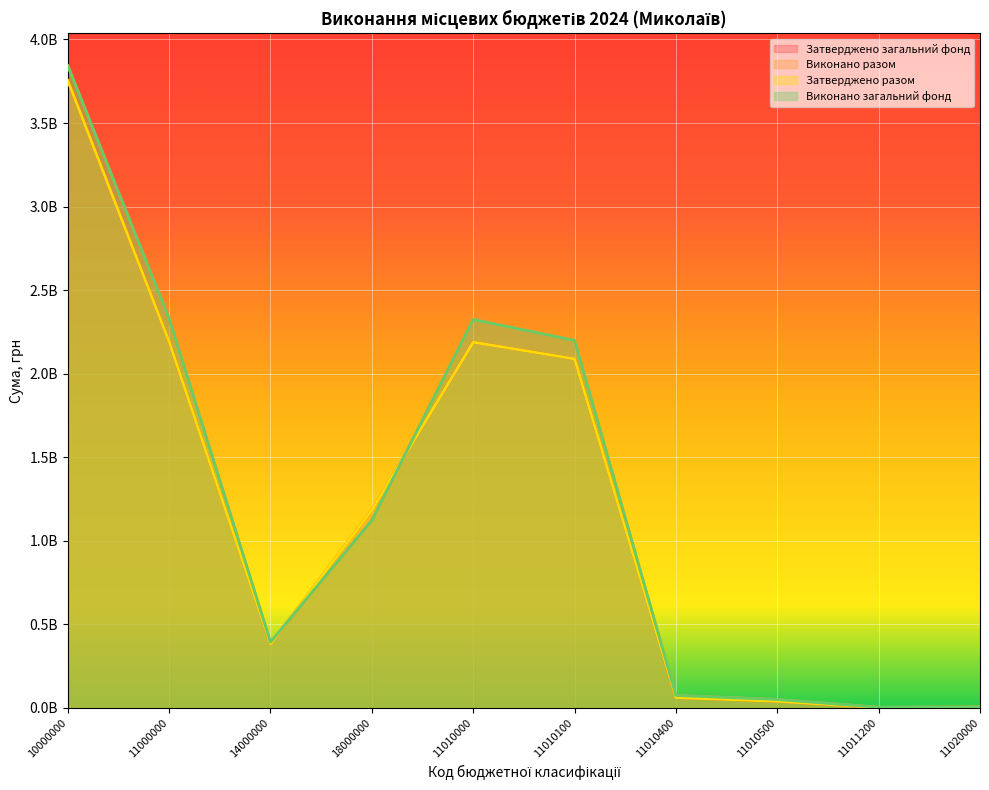

True or false: Затверджено загальний фонд has a value of 2188143000.0 at 11010000.

True